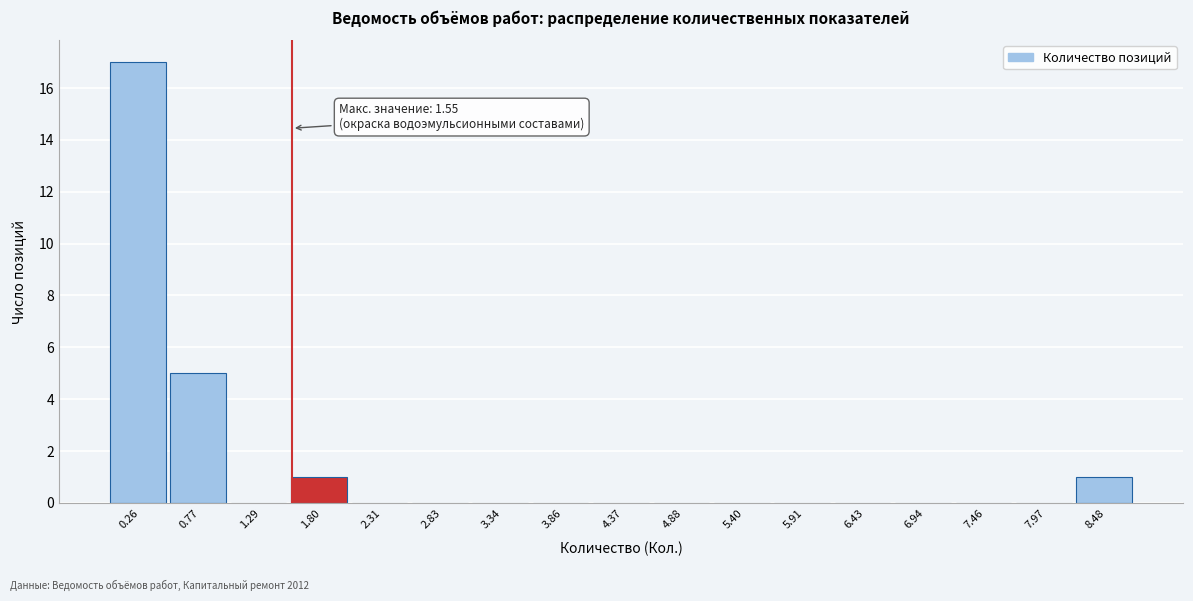

Over which range of the x-axis is the bar tallest?

0.0 to 0.5